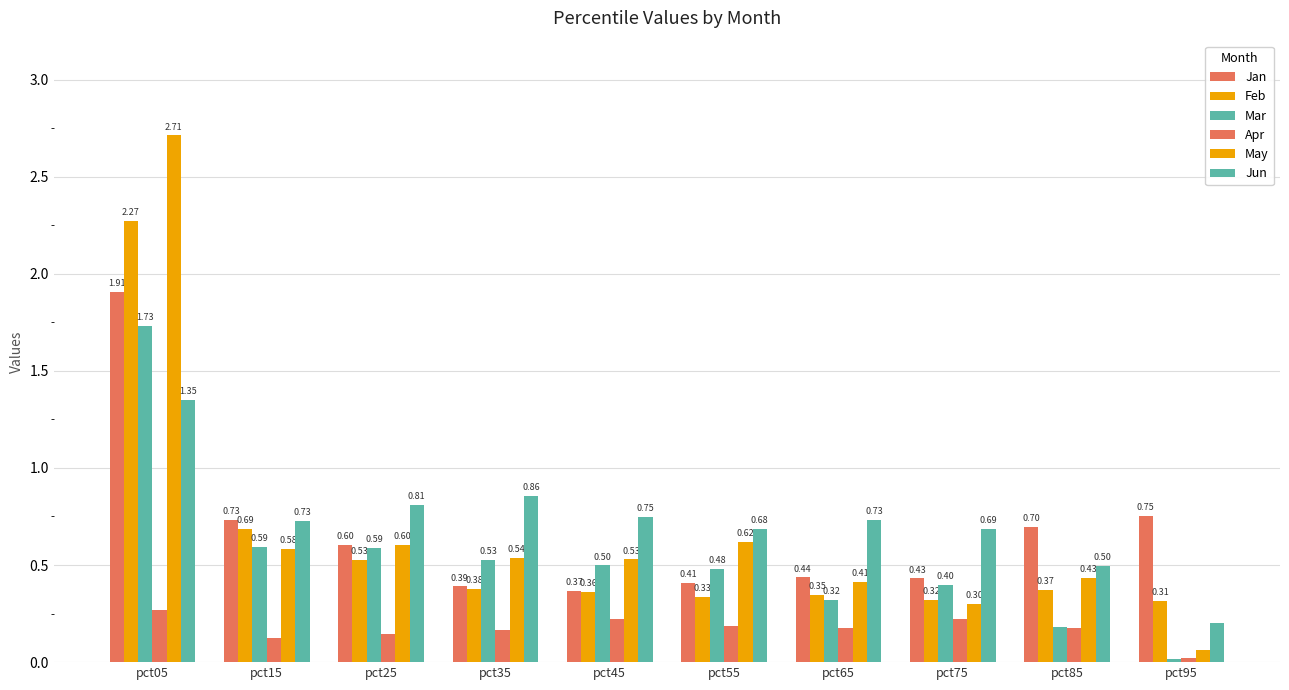

What is the minimum value for Jun?

0.2